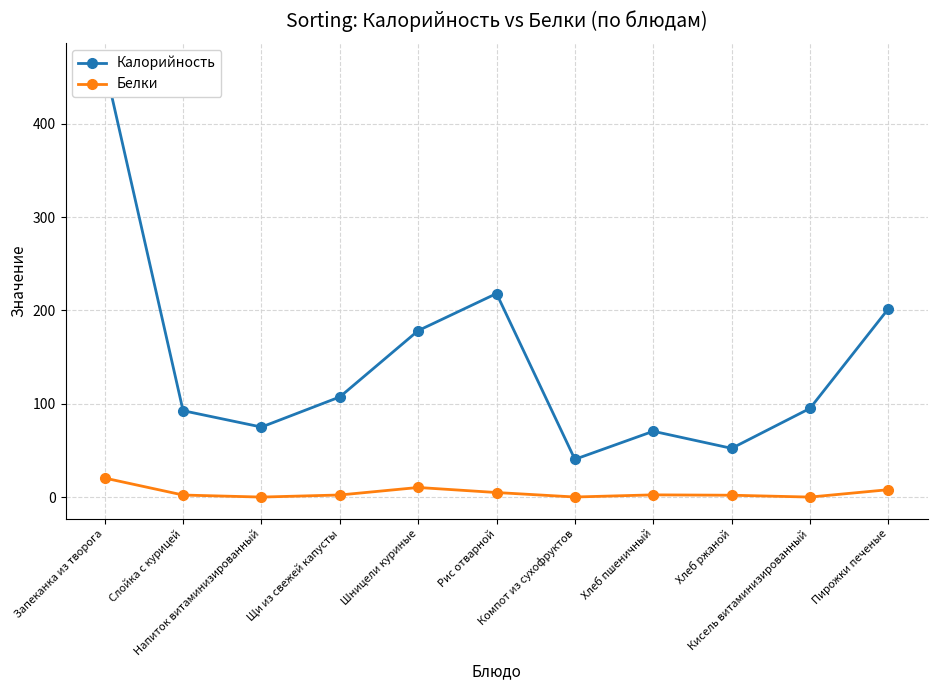

How many series are shown in this chart?

2